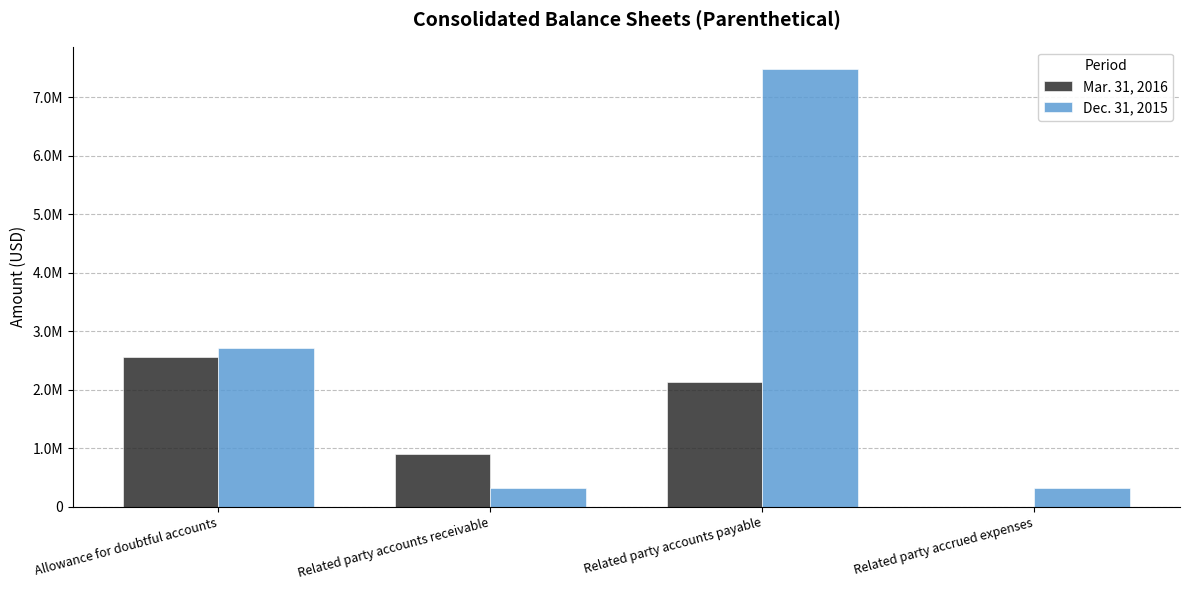

At how many categories does at least one series exceed 5842806?

1